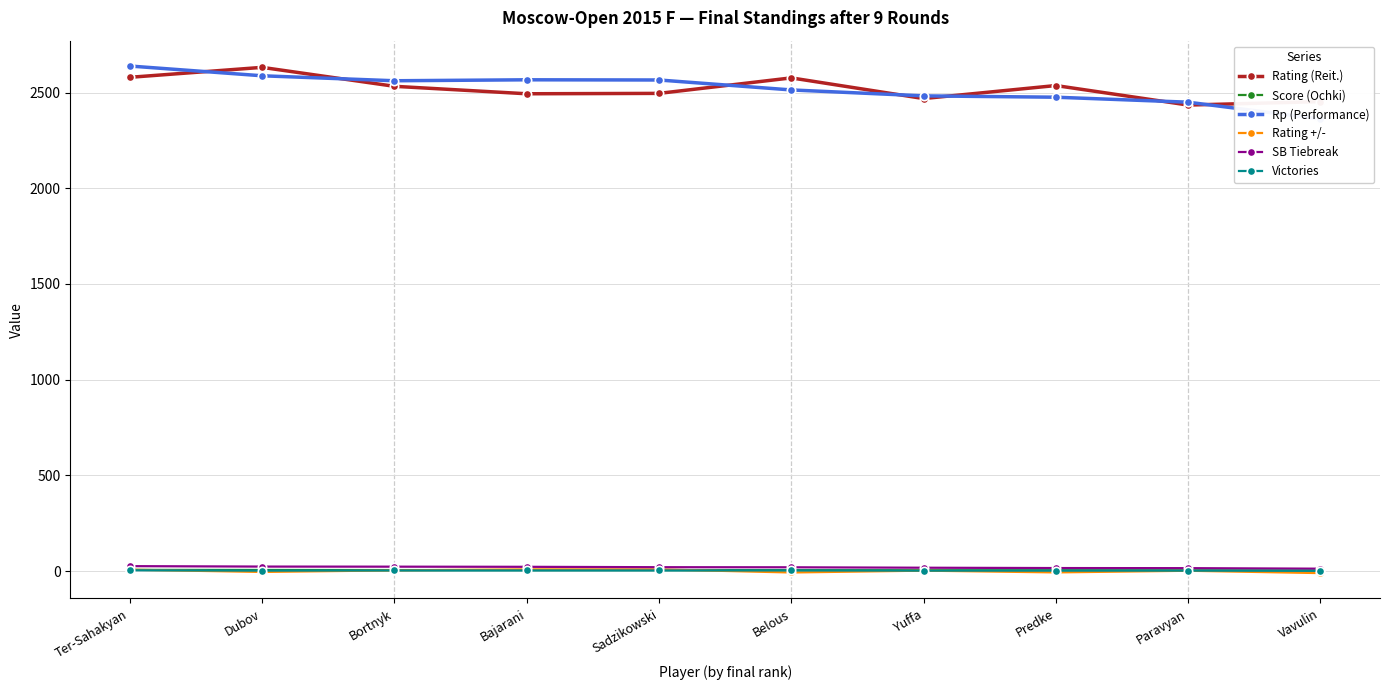

Does the chart have visible grid lines?

Yes